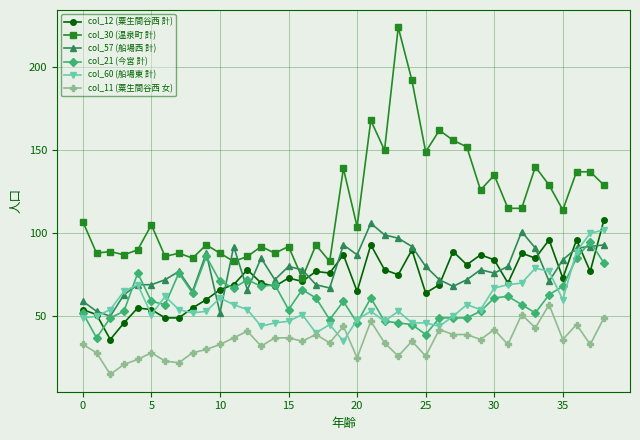

Which series has the largest range (max minus min)?

col_30 (温泉町 計)